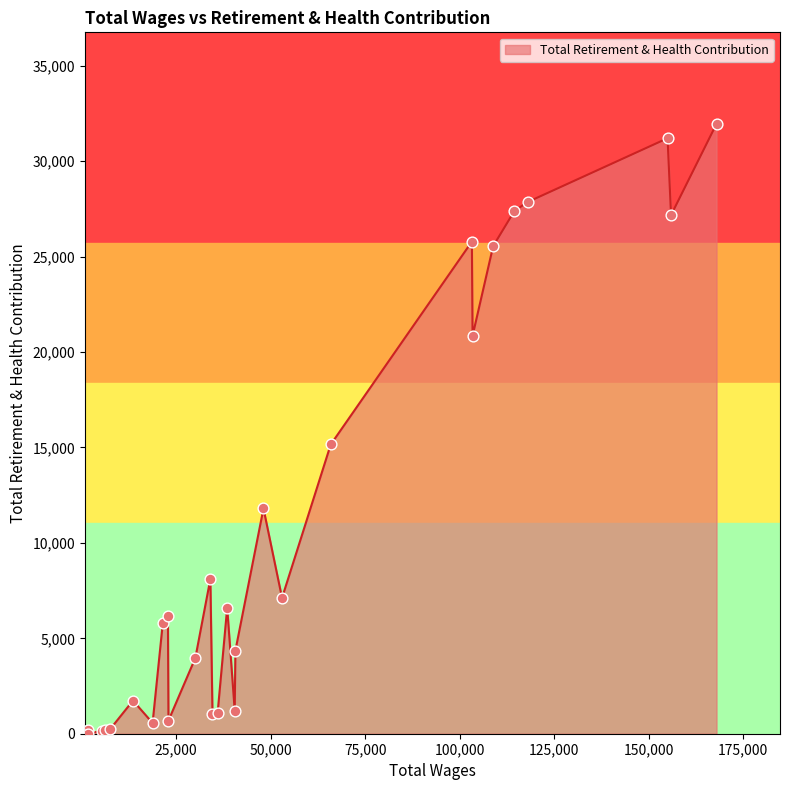

What is the difference between the maximum and minimum values?

31958